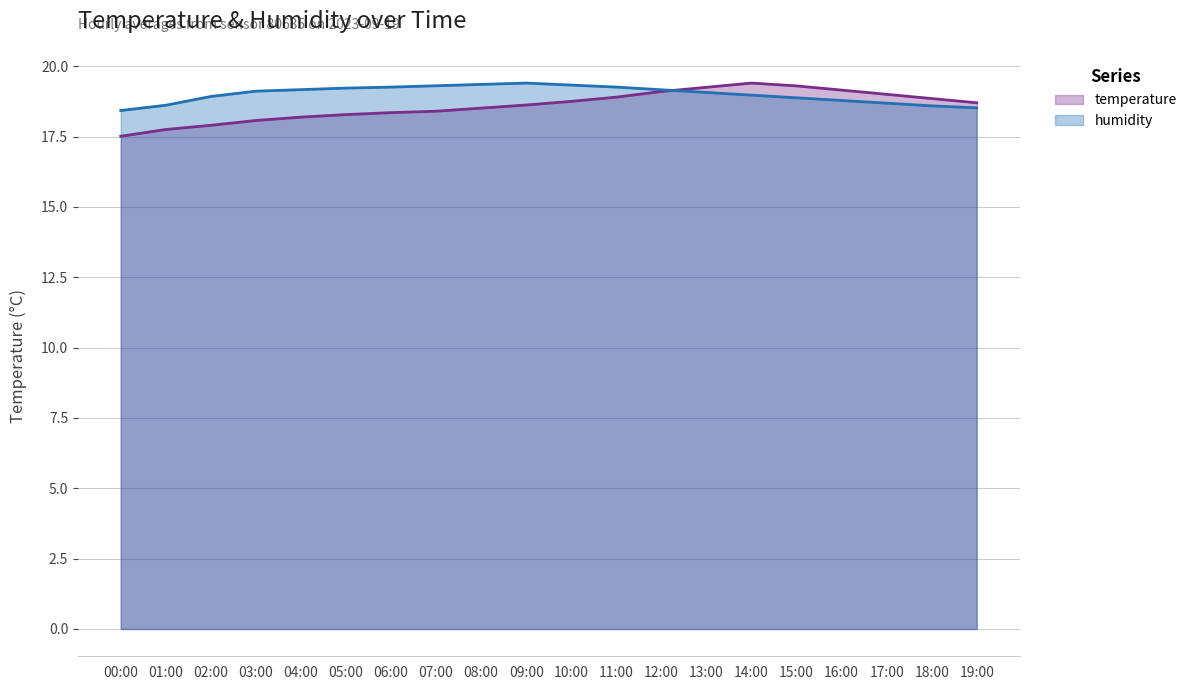

After their last crossing, which series has the higher values: temperature or humidity?

temperature